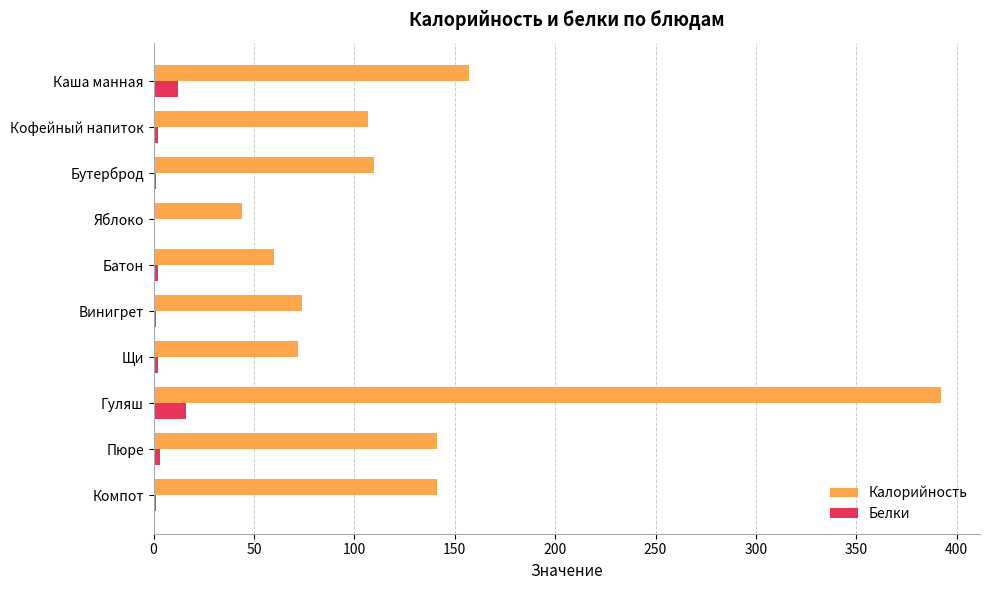

Which series has the largest total across all categories?

Калорийность